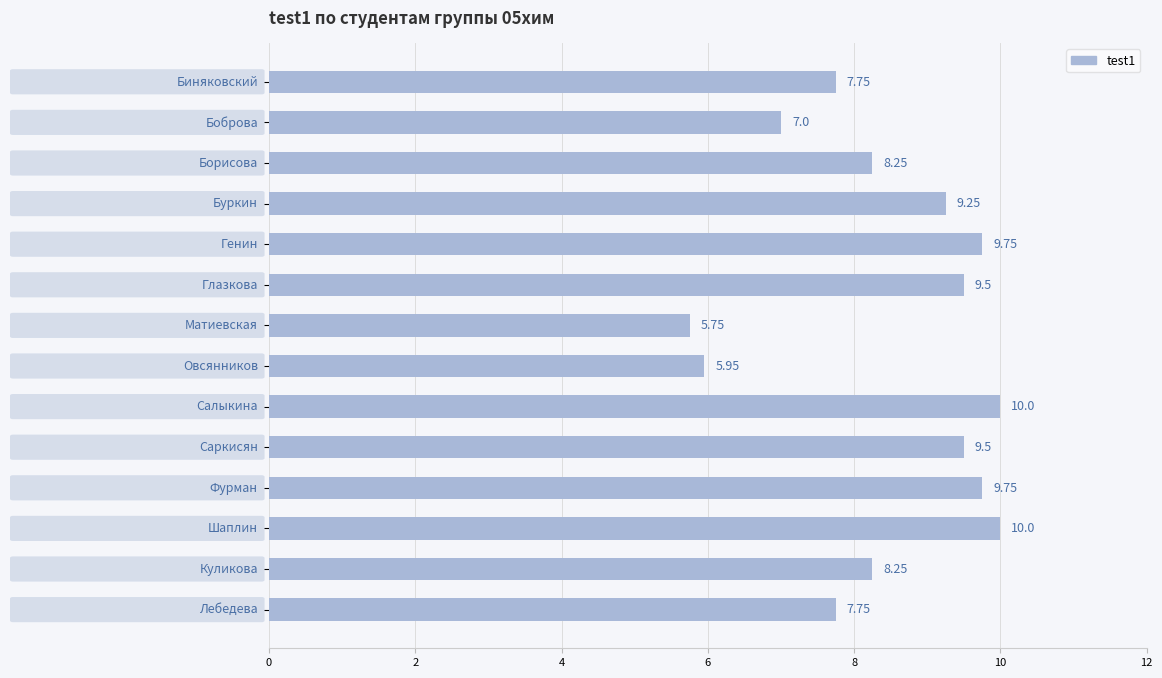

What is the average value?

8.5